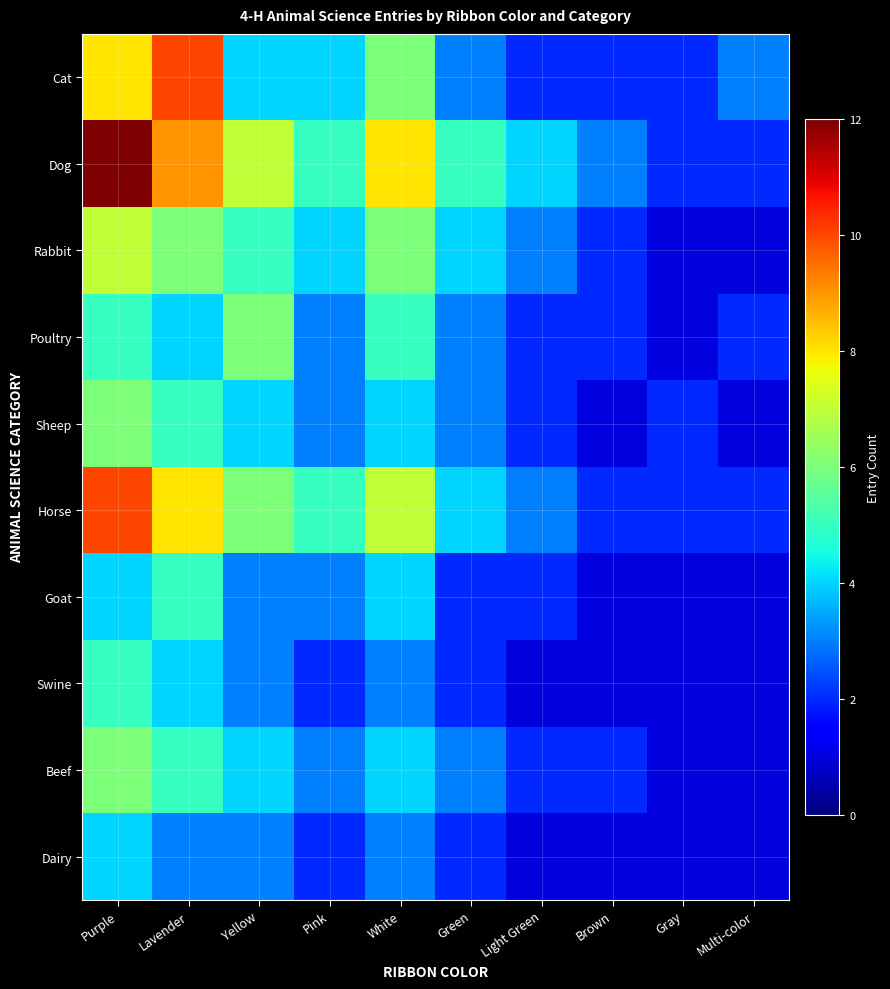

What is the difference between the highest and lowest values at Multi-color?

2